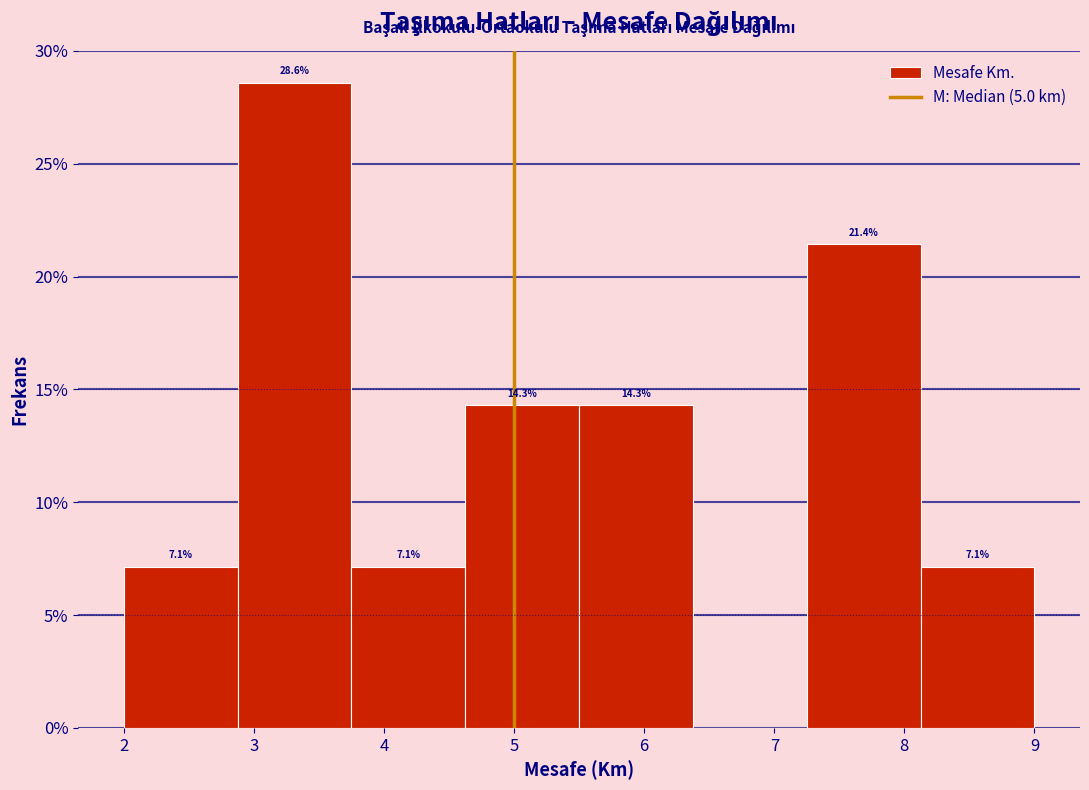

Over which range of the x-axis is the bar tallest?

2.9 to 3.8